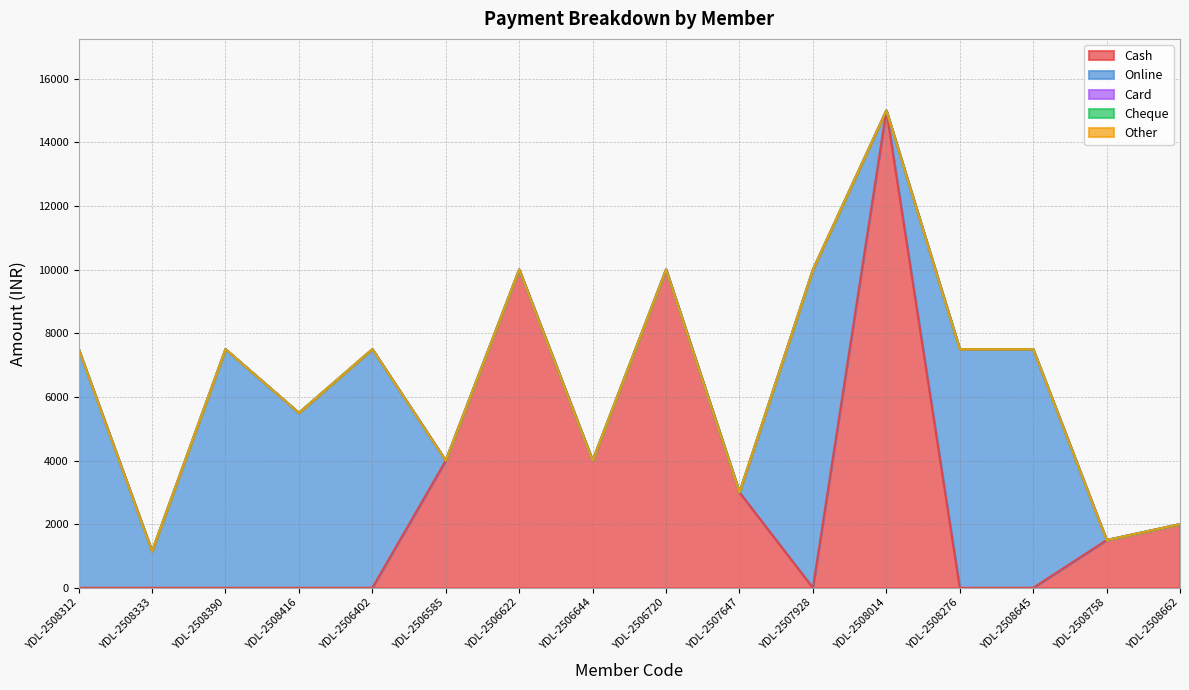

What is the label of the 12th point from the right?

YDL-2506402